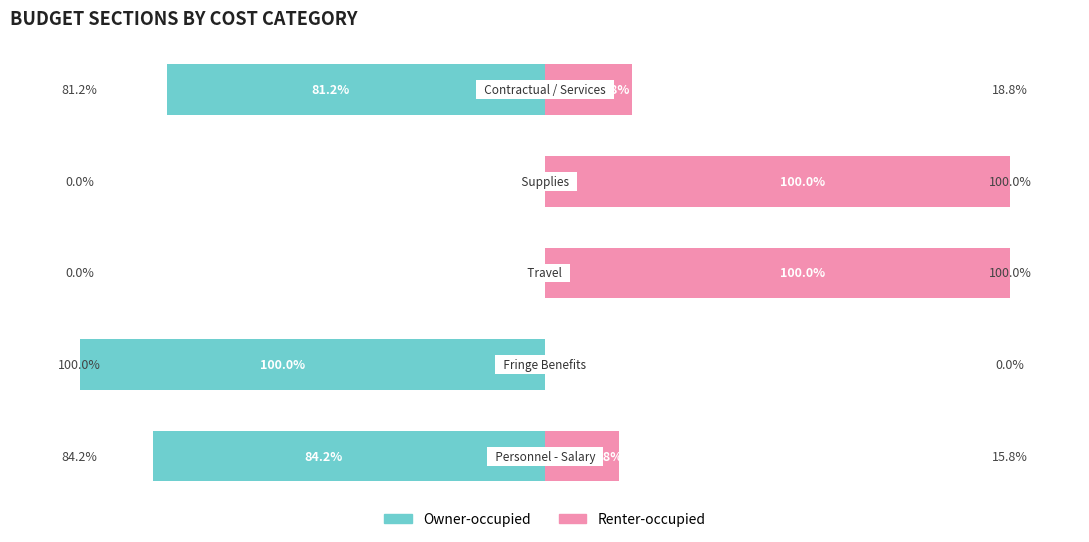

What is the minimum value for Owner-occupied?

-100.0